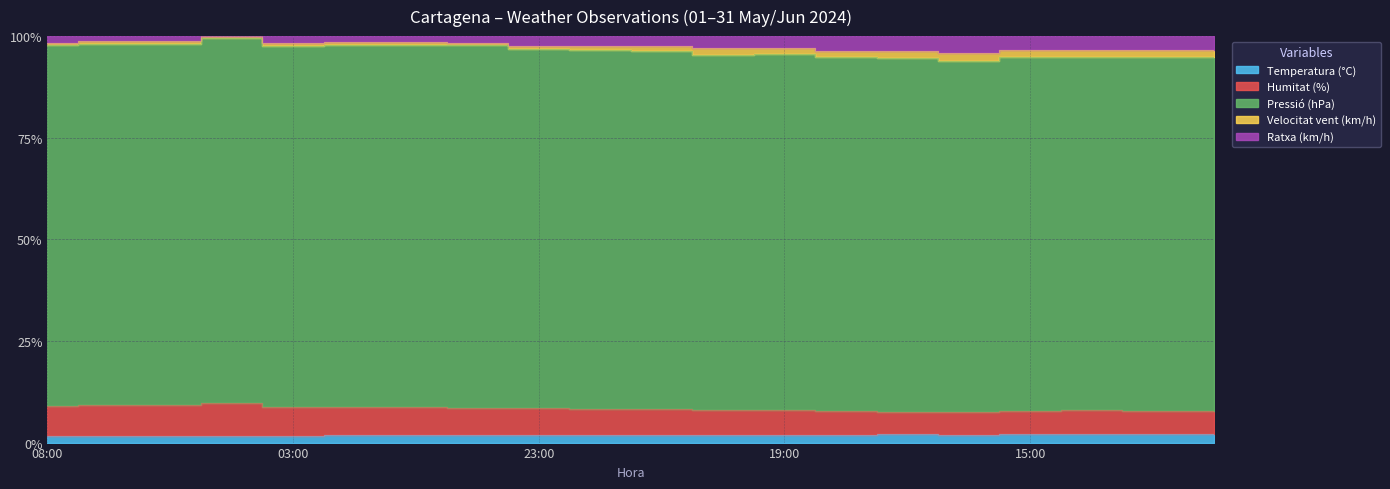

The Ratxa (km/h) series shows 97.5 at 21:00. True or false?

True